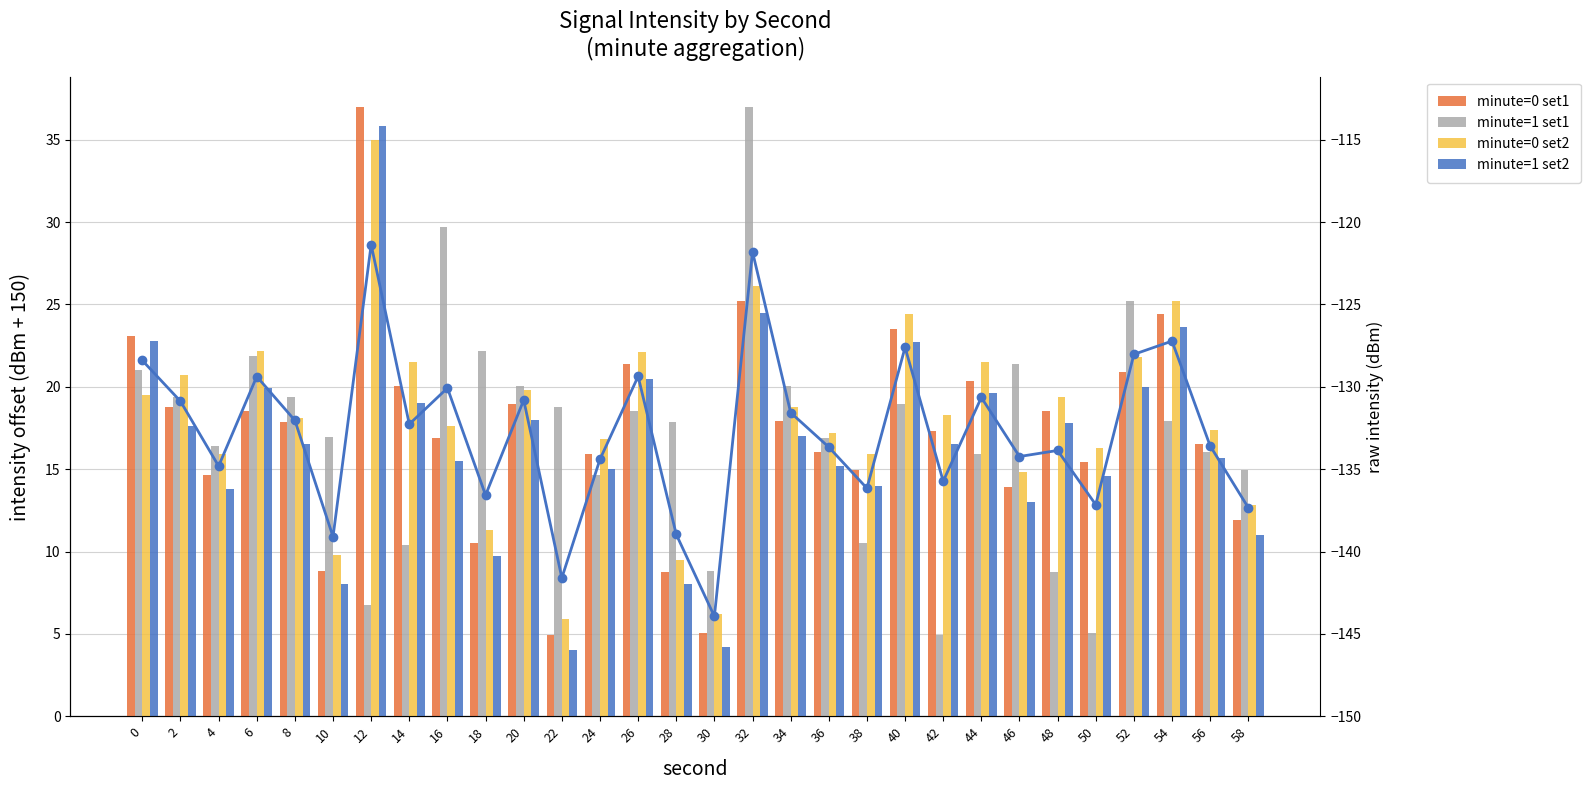

What is the sum of the minute=0 set1 values at 4 and 36?

30.7